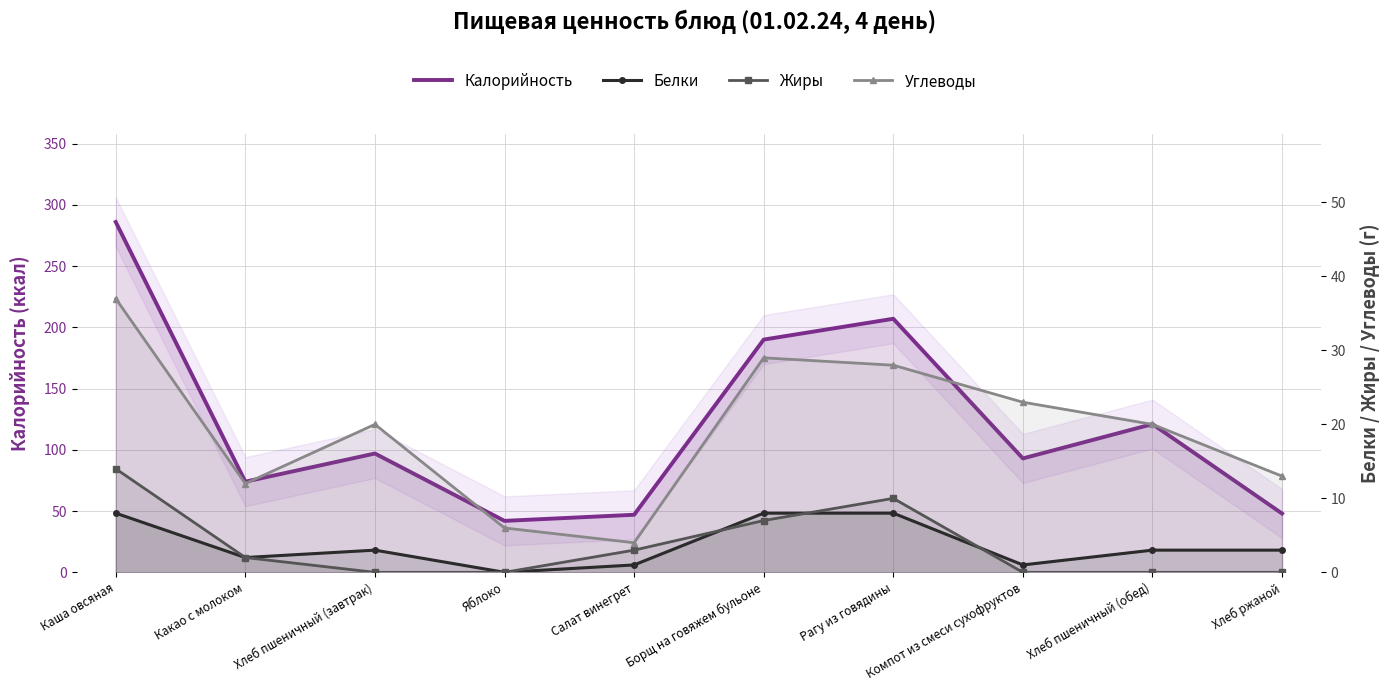

Reading left to right, what are all the values shown in this chart?

Калорийность: Каша овсяная=286	Какао с молоком=74	Хлеб пшеничный (завтрак)=97	Яблоко=42	Салат винегрет=47	Борщ на говяжем бульоне=190	Рагу из говядины=207	Компот из смеси сухофруктов=93	Хлеб пшеничный (обед)=121	Хлеб ржаной=48
Белки: Каша овсяная=8	Какао с молоком=2	Хлеб пшеничный (завтрак)=3	Яблоко=0	Салат винегрет=1	Борщ на говяжем бульоне=8	Рагу из говядины=8	Компот из смеси сухофруктов=1	Хлеб пшеничный (обед)=3	Хлеб ржаной=3
Жиры: Каша овсяная=14	Какао с молоком=2	Хлеб пшеничный (завтрак)=0	Яблоко=0	Салат винегрет=3	Борщ на говяжем бульоне=7	Рагу из говядины=10	Компот из смеси сухофруктов=0	Хлеб пшеничный (обед)=0	Хлеб ржаной=0
Углеводы: Каша овсяная=37	Какао с молоком=12	Хлеб пшеничный (завтрак)=20	Яблоко=6	Салат винегрет=4	Борщ на говяжем бульоне=29	Рагу из говядины=28	Компот из смеси сухофруктов=23	Хлеб пшеничный (обед)=20	Хлеб ржаной=13